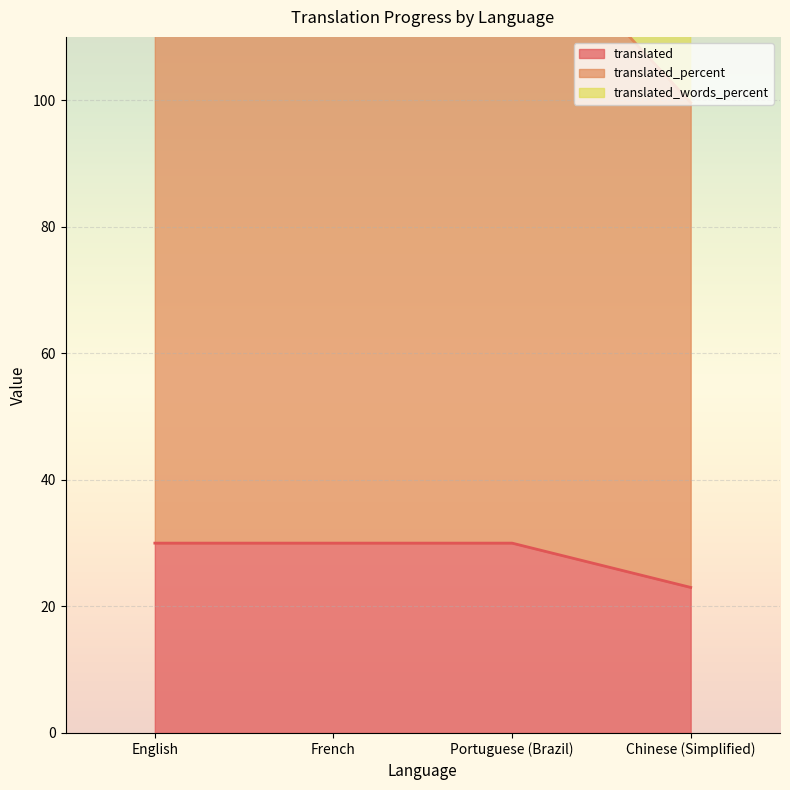

Which label corresponds to the largest value in the chart?

English